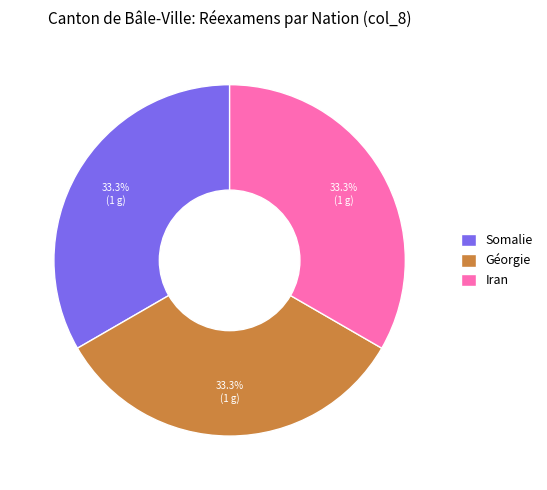

How many segments does this pie chart have?

3